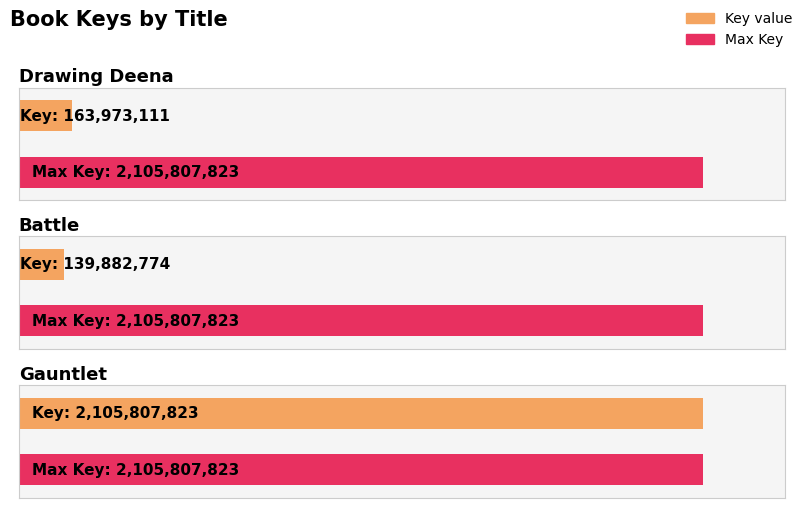

What is the label of the 1st bar from the left?

Drawing Deena